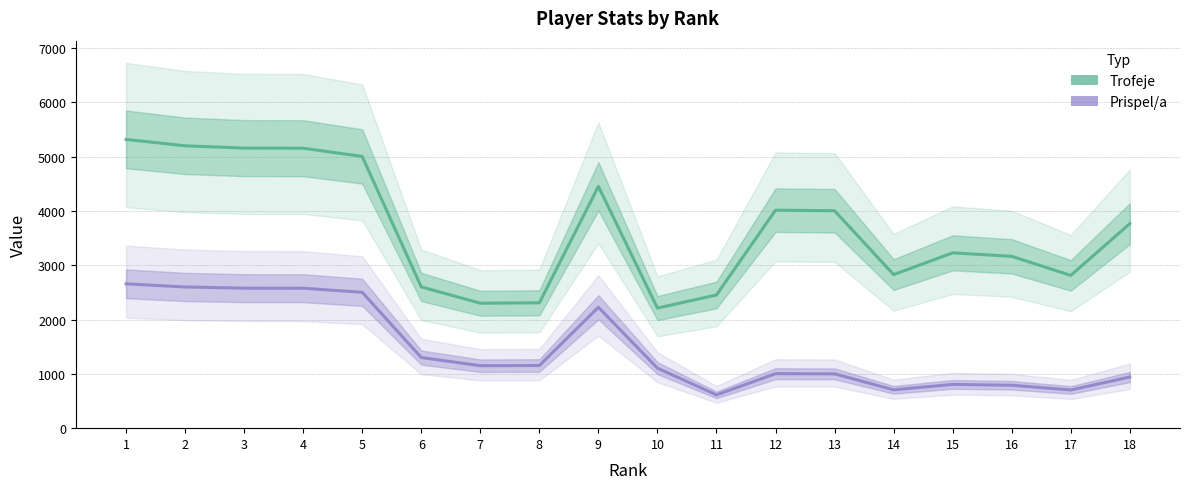

Rank the series by their maximum value, from lowest to highest.

Prispel/a, Trofeje